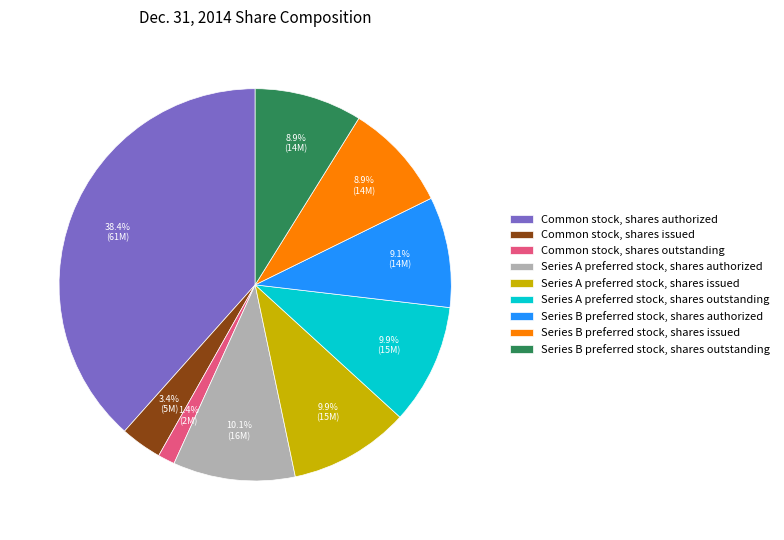

Combined, do Series B preferred stock, shares authorized and Series A preferred stock, shares issued account for over 50%?

No